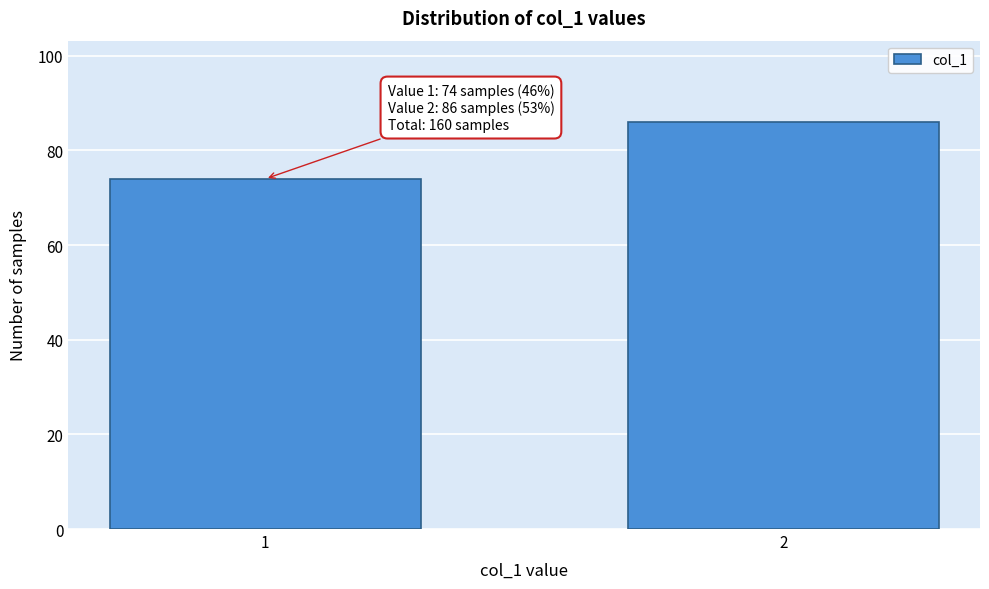

Reading left to right, extract all data points from this chart.

74	86